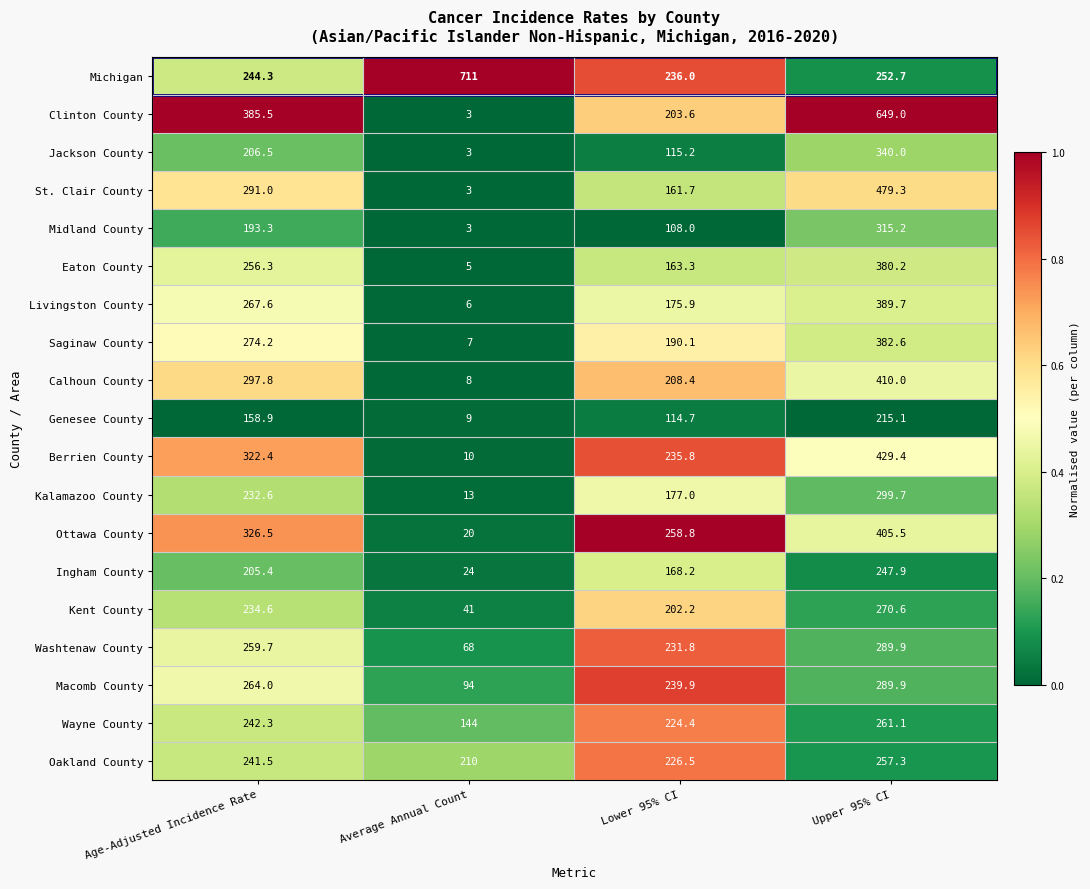

Between Lower 95% CI and Upper 95% CI, which series saw the biggest shift?

Clinton County